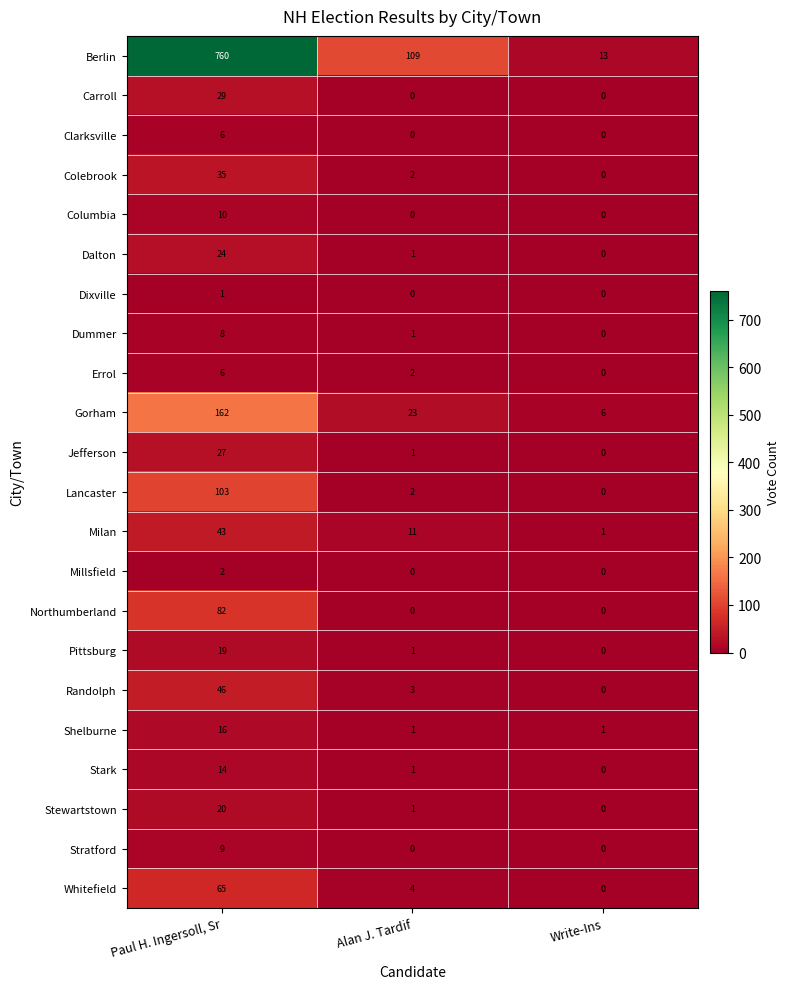

What is the difference between the maximum and minimum values in the Dummer series?

8